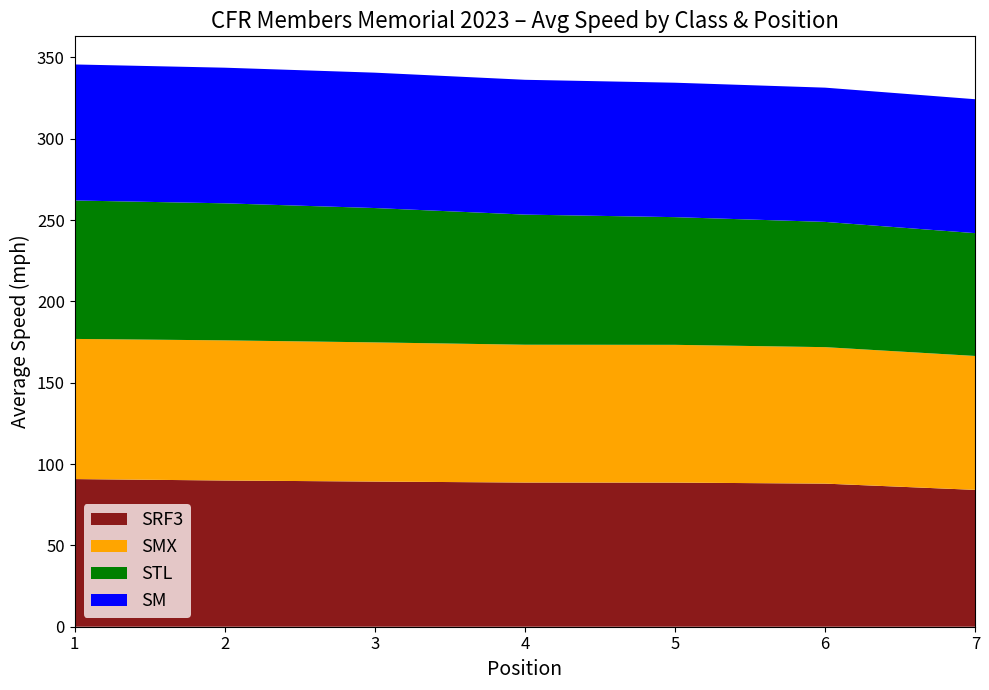

Reading left to right, list all the values displayed in this chart.

SRF3: 90.8	89.9	89.2	88.6	88.6	88.0	84.1
SMX: 86.2	86.2	85.6	84.7	84.7	83.9	82.3
STL: 85.1	84.2	82.6	80.0	78.5	77.0	75.5
SM: 83.6	83.4	83.2	82.9	82.6	82.5	82.3